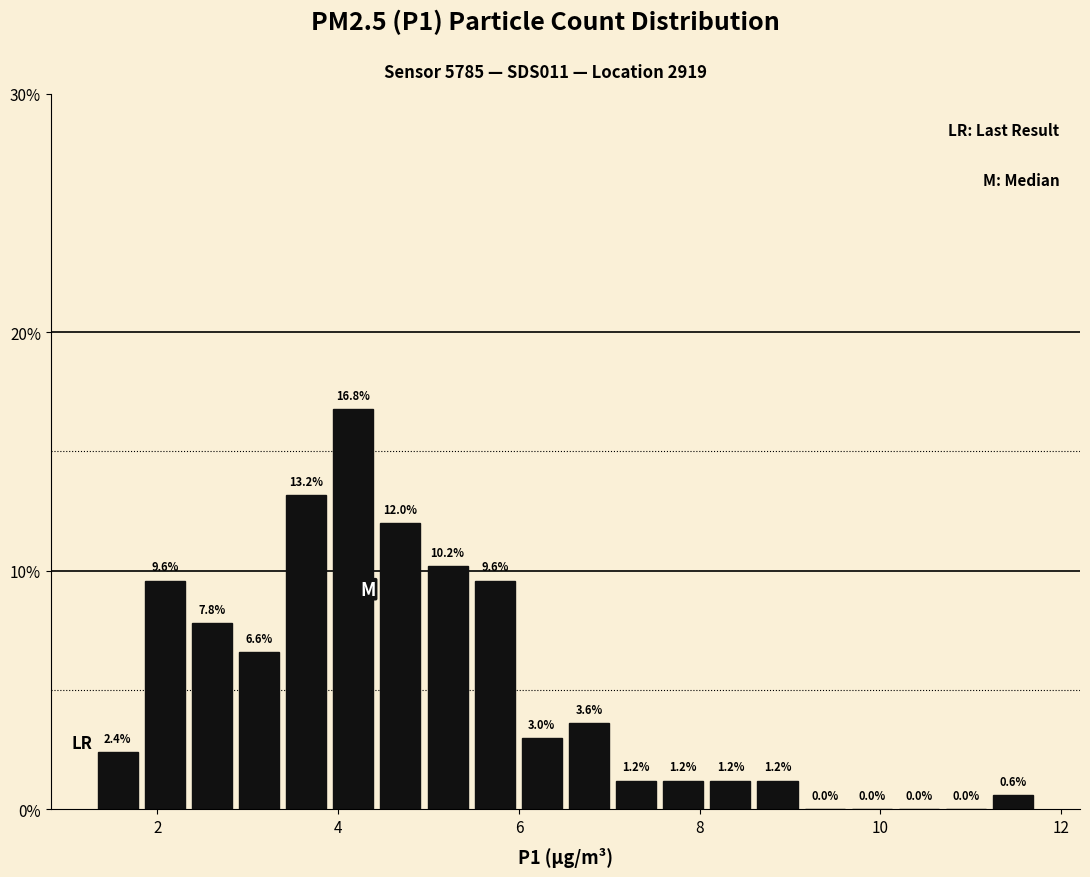

Around what value on the x-axis is the tallest bar? Give the approximate position of its centre, as read against the axis.

4.2